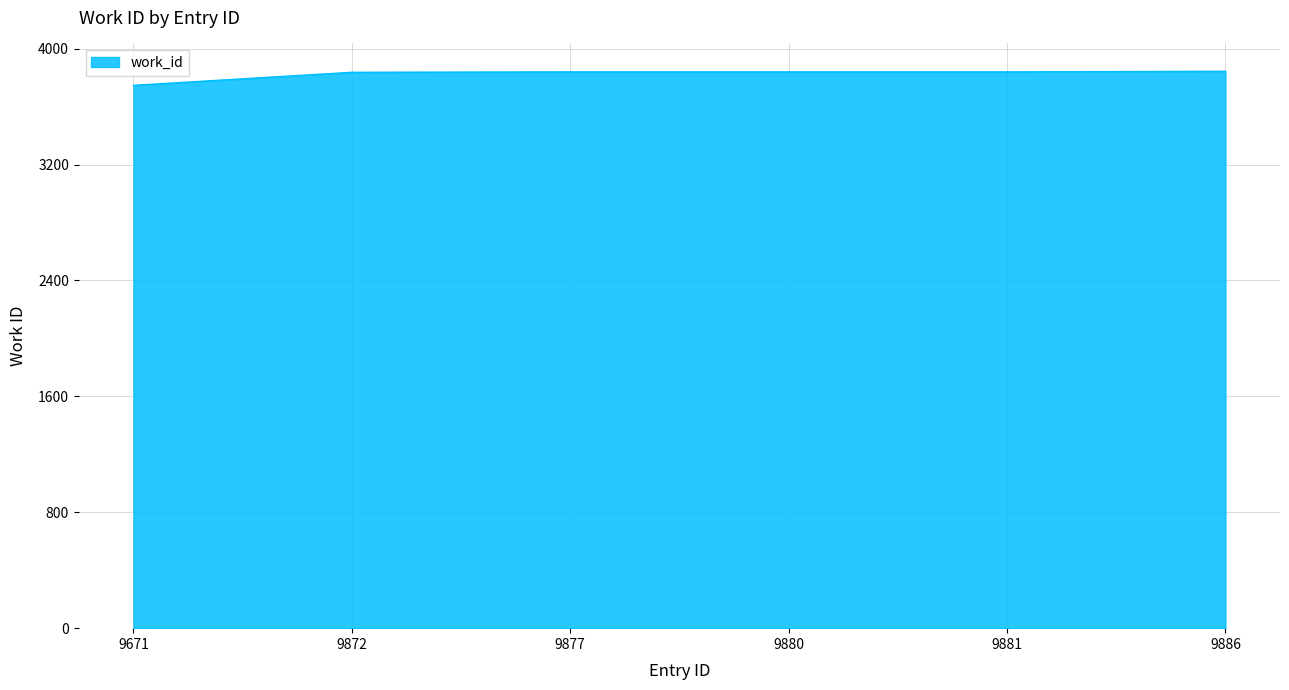

True or false: the data has more than 2 interior local peaks.

False